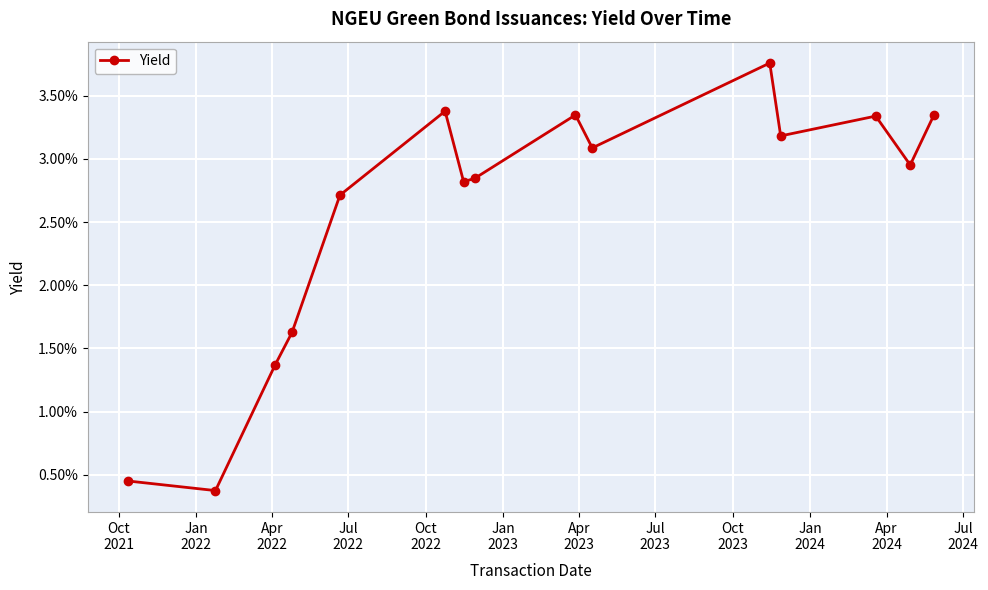

Is this an area chart (filled region under the line)?

No